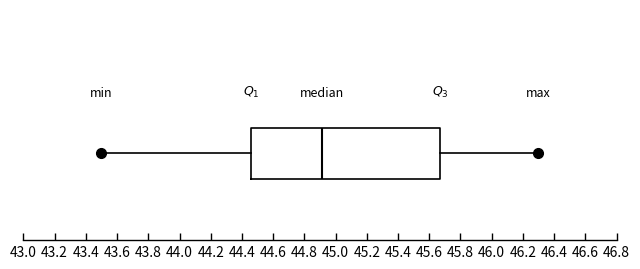

Where does the median line of the box sit on the x-axis? The values are not printed on the chart, so give them approximately, as read against the axis.

44.92